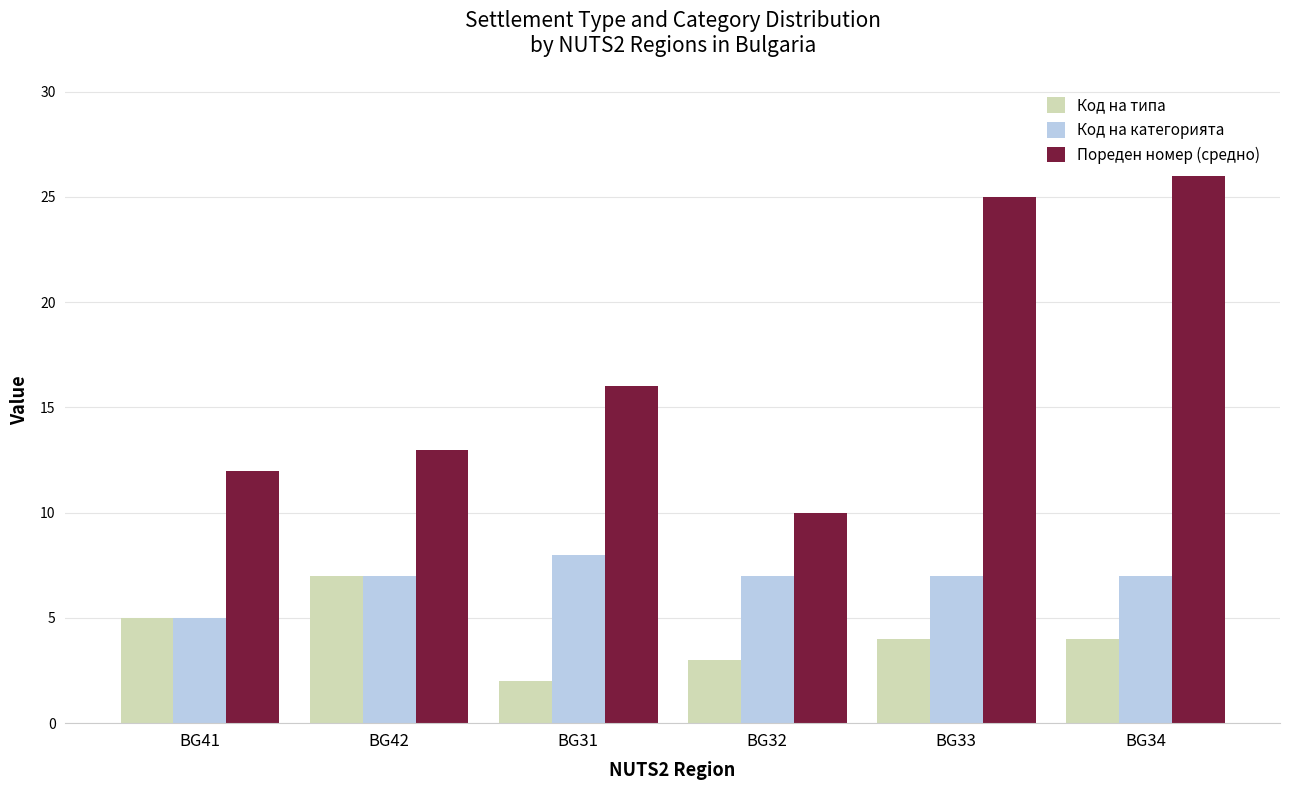

True or false: Пореден номер (средно) has a value of 26 at BG34.

True